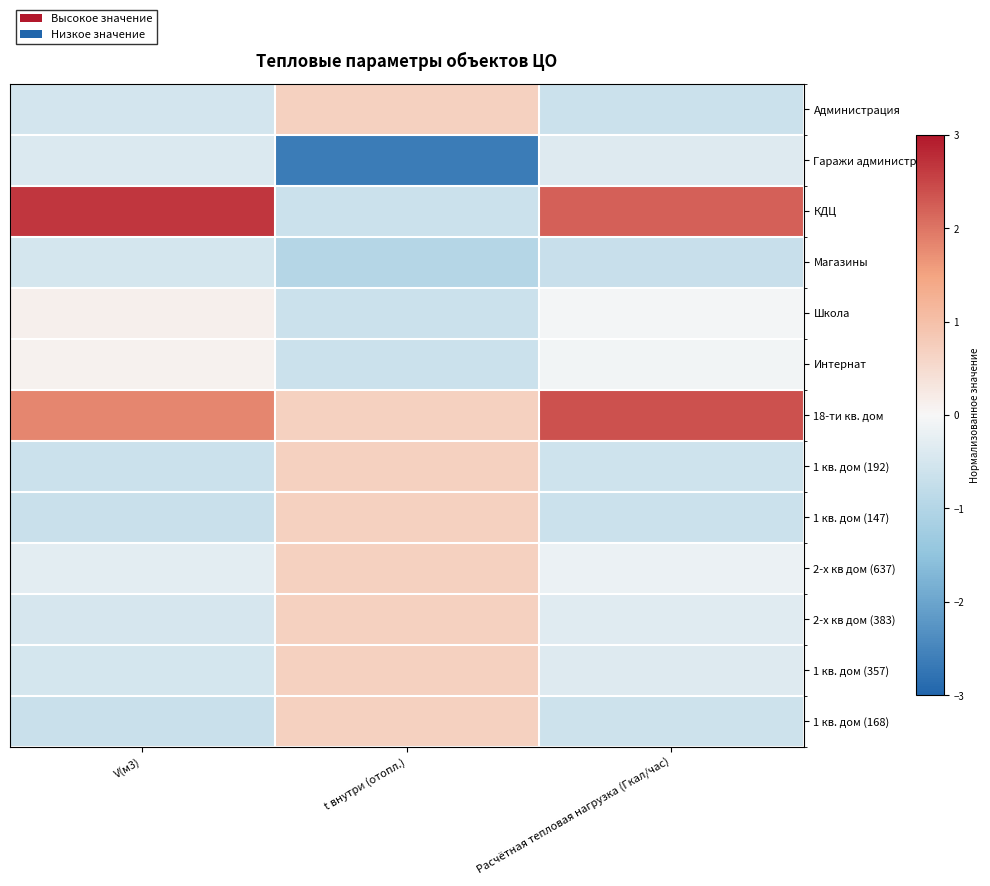

What is the difference between the highest and lowest values at t внутри (отопл.)?

3.3